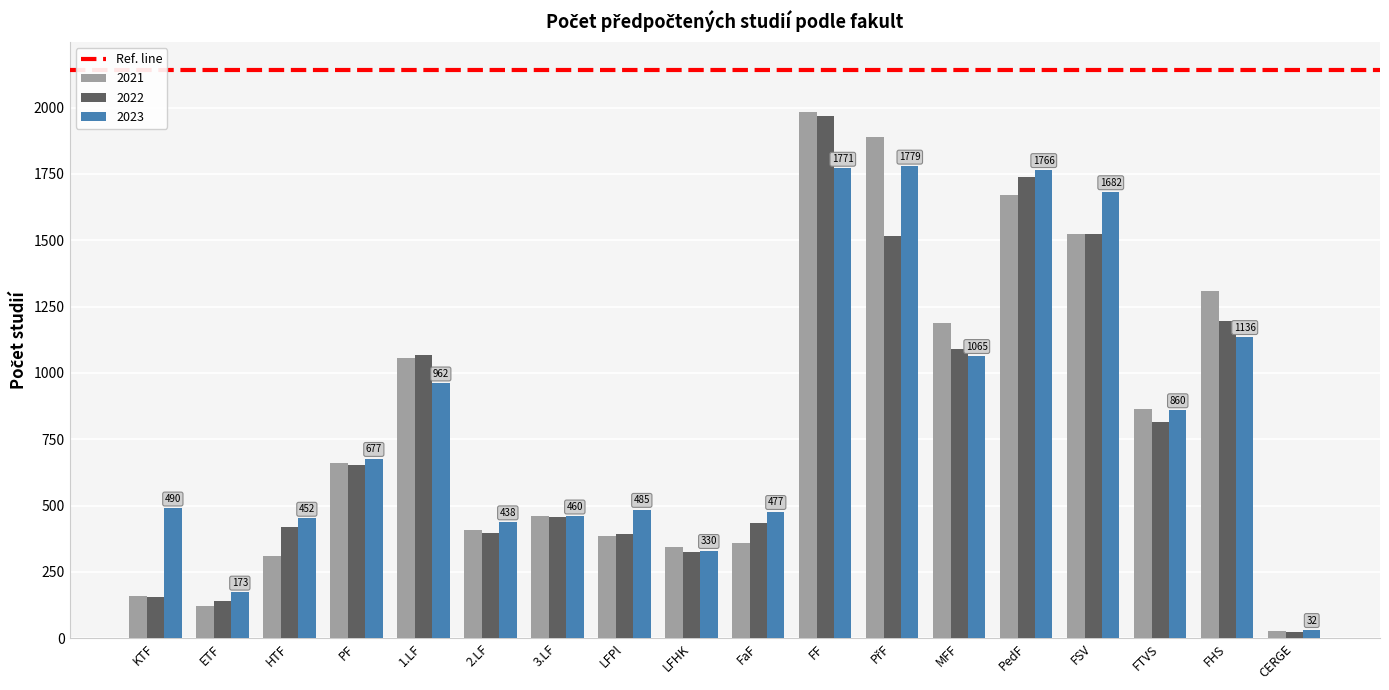

Is the value of 2023 at ETF greater than the value of 2021 at 1.LF?

No